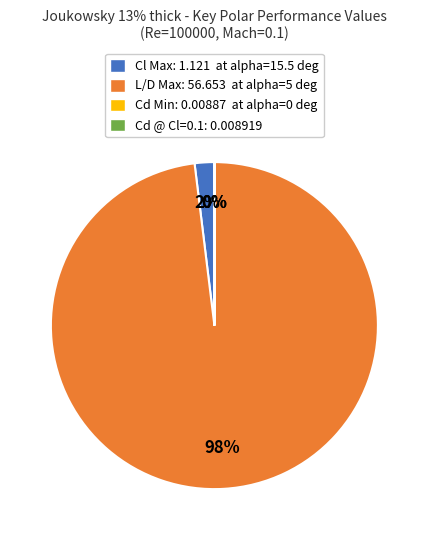

Is it true that Cl Max: 1.121 at alpha=15.5 deg is 10% of the pie?

False